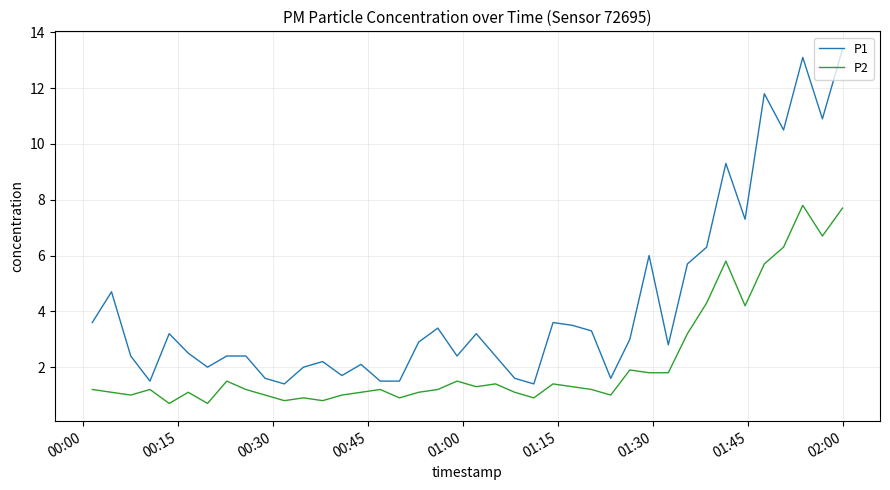

Which series has the widest spread of values?

P1